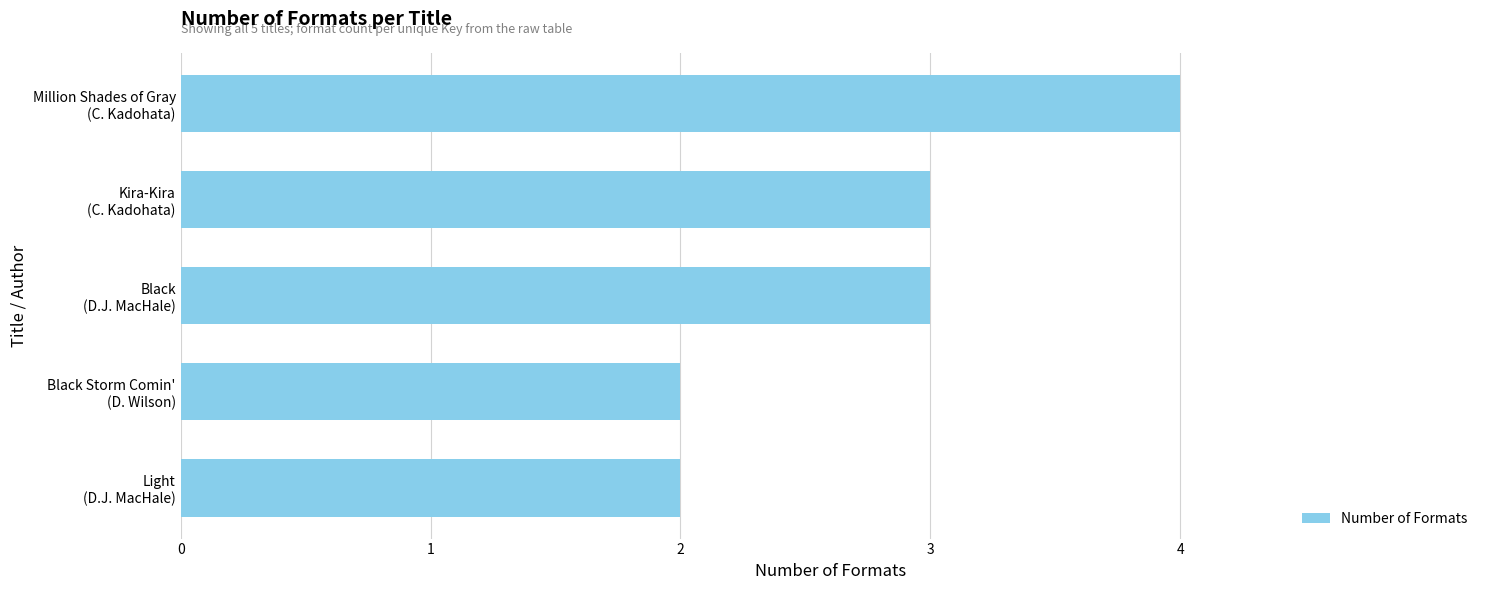

What is the average value?

3